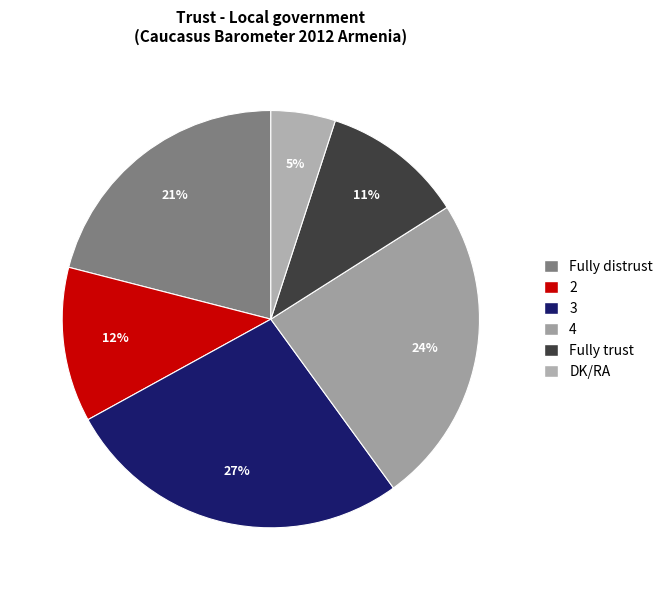

To the nearest percent, what is the combined percentage of 3 and Fully trust?

38%